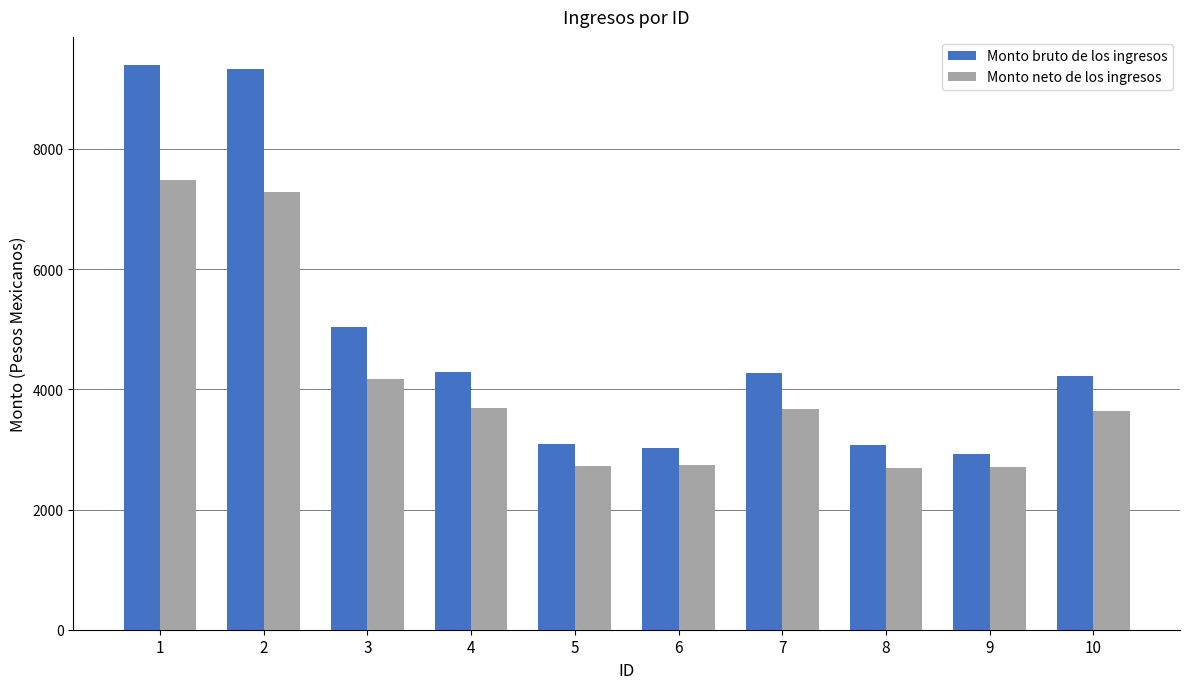

At which category is the sum across all series the highest?

1